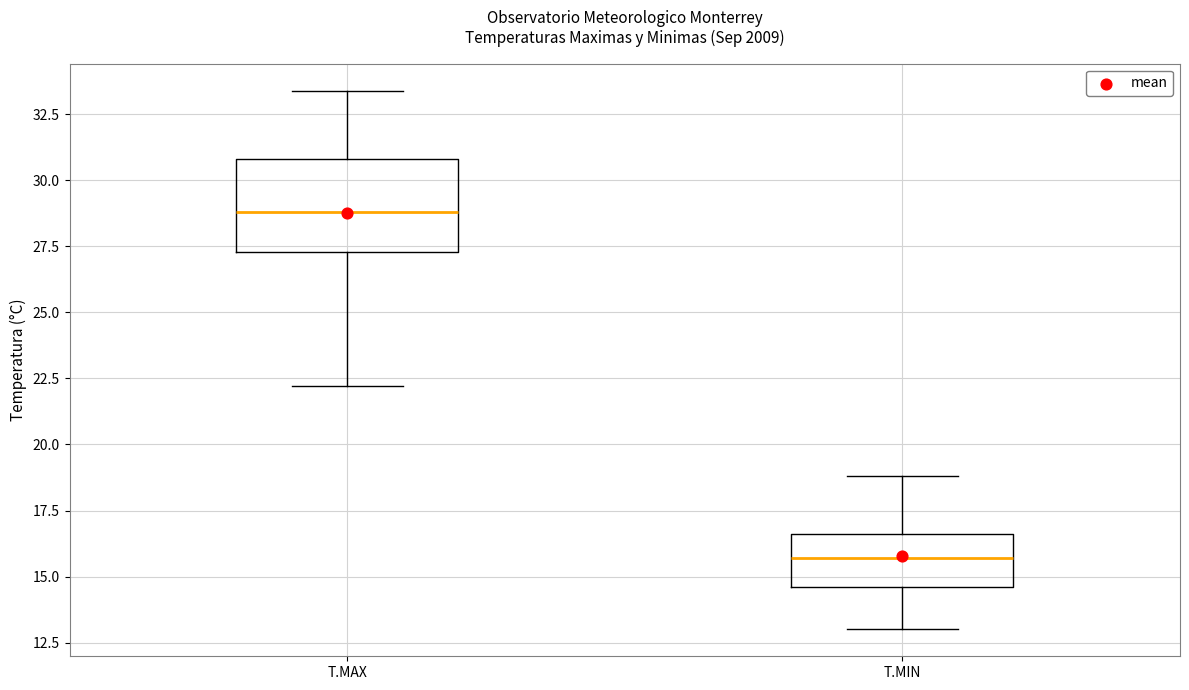

Reading left to right, read every box against the y-axis: the position of its median line, the range the box covers, and the ends of its whiskers. The values are not printed on the chart, so give them approximately, as read against the axis.

T.MAX: median 29.0, box 27.5 to 31.0, whiskers 22.0 to 33.5
T.MIN: median 15.5, box 14.5 to 16.5, whiskers 13.0 to 19.0